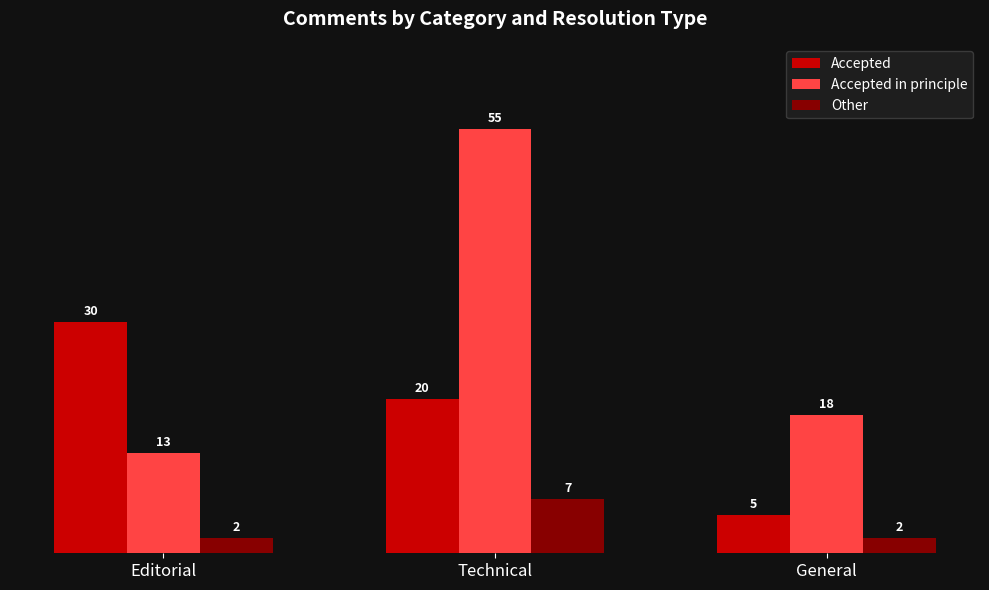

At Technical, list the series in order from smallest to largest.

Other, Accepted, Accepted in principle